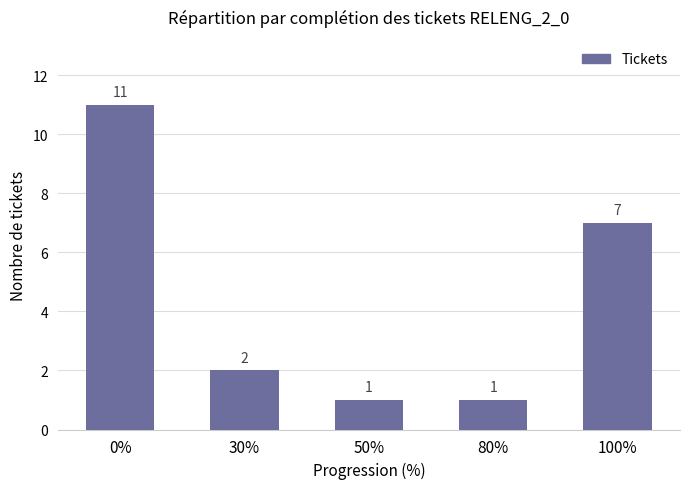

Are the bars horizontal?

No